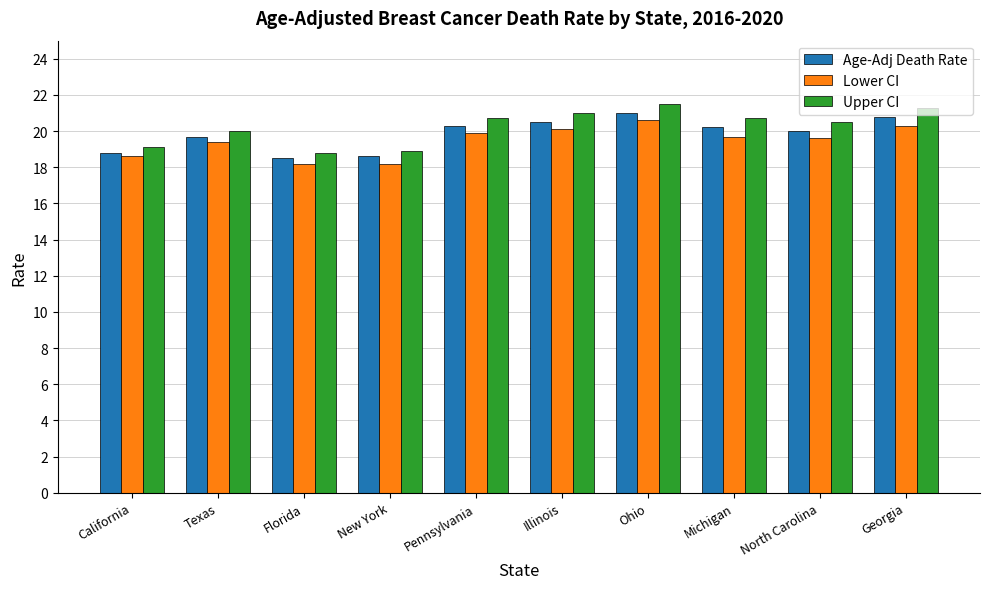

What is the greatest value displayed?

21.5